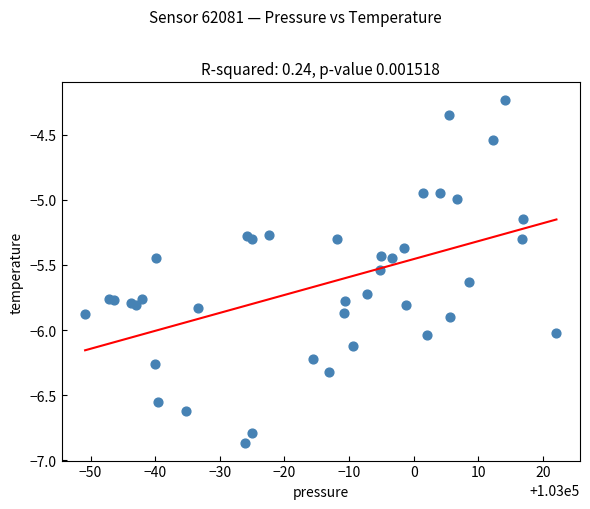

What is the range of Y values (max minus min)?

2.6